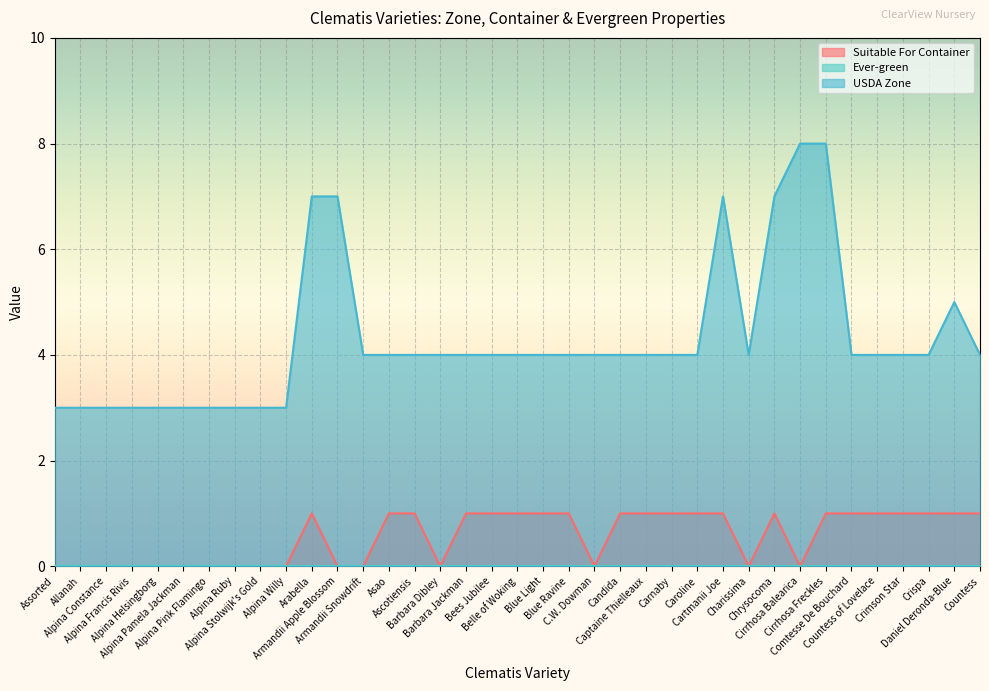

How many interior local peaks does the USDA Zone series have?

2